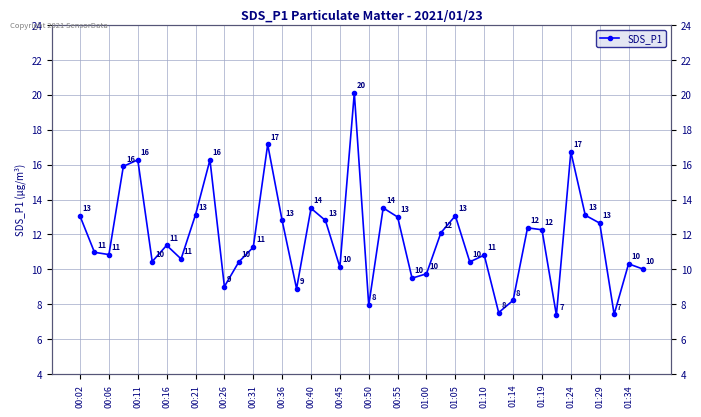

What is the value of the 15th point from the left?

12.8